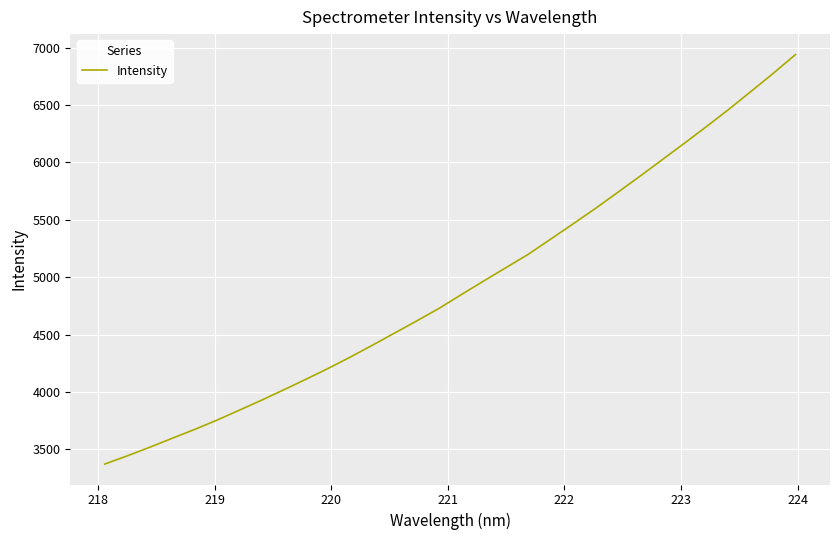

Reading left to right, list all the values displayed in this chart.

3371.9	3442.6	3517.0	3594.5	3671.2	3752.1	3838.3	3925.7	4016.3	4108.5	4203.3	4302.7	4406.7	4513.2	4619.6	4728.9	4848.8	4966.7	5083.4	5199.2	5330.9	5462.9	5596.4	5736.6	5877.3	6021.0	6165.4	6311.6	6461.5	6617.6	6775.4	6938.9